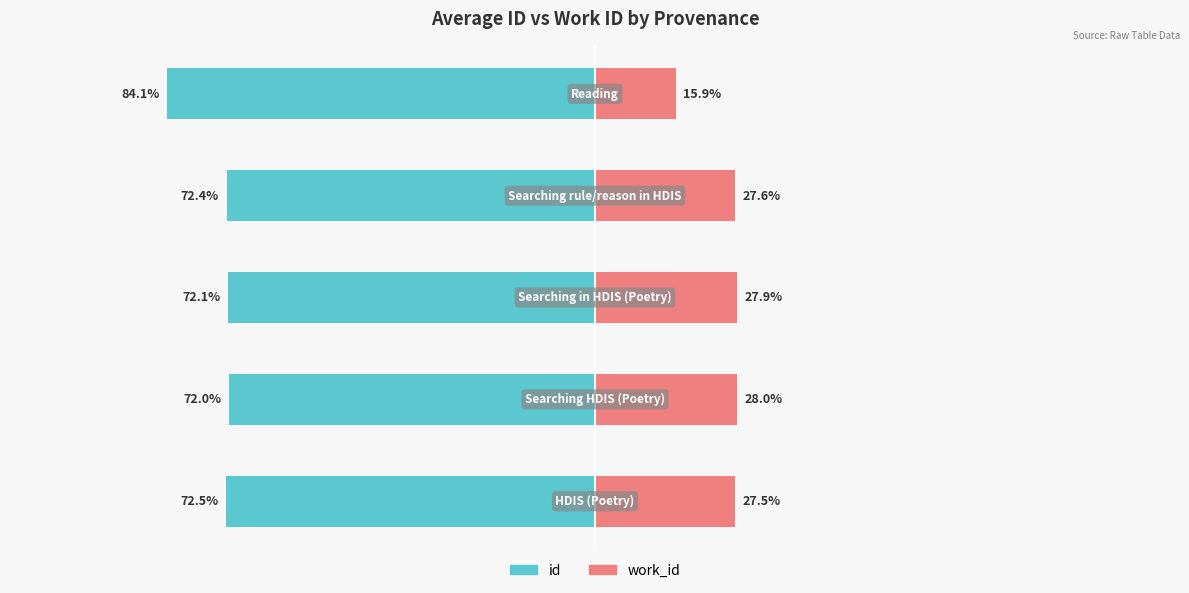

What is the lowest value of the id series?

-84.1